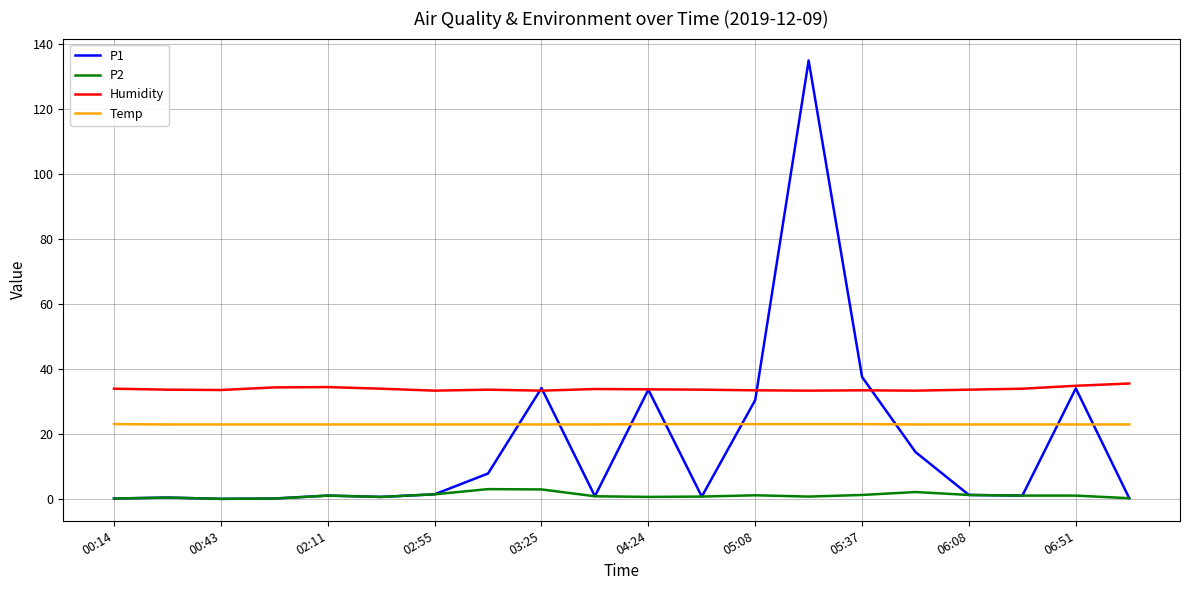

Rank the series by their average value, from lowest to highest.

P2, P1, Temp, Humidity